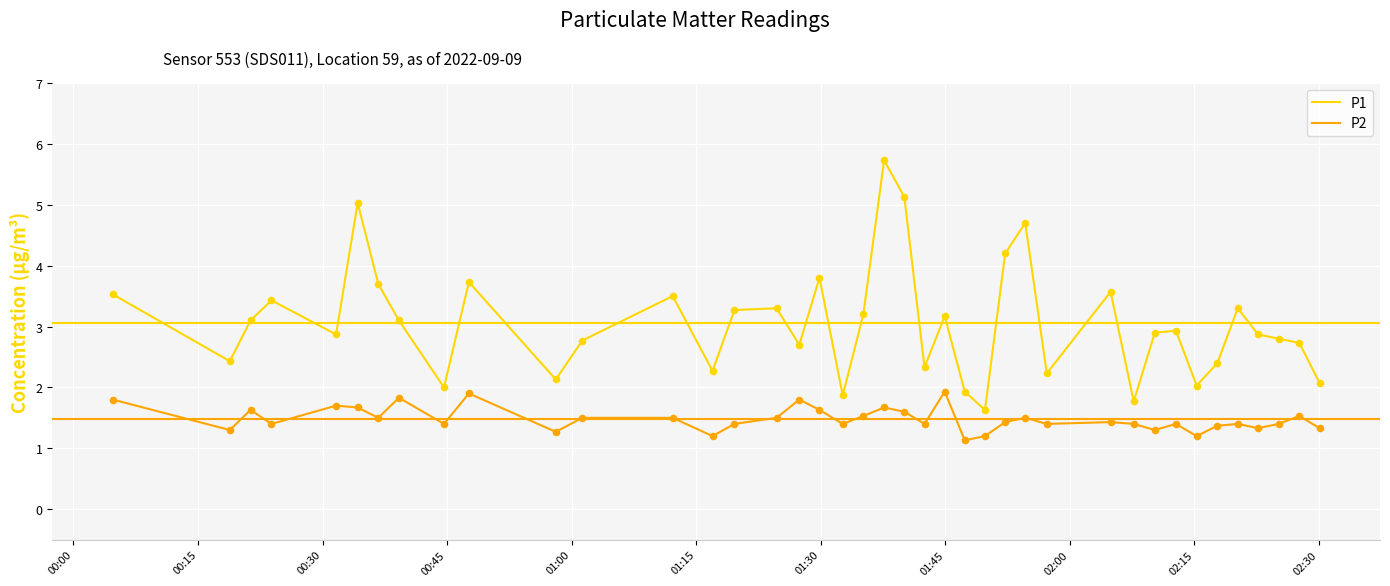

Which series has the largest total across all categories?

P1